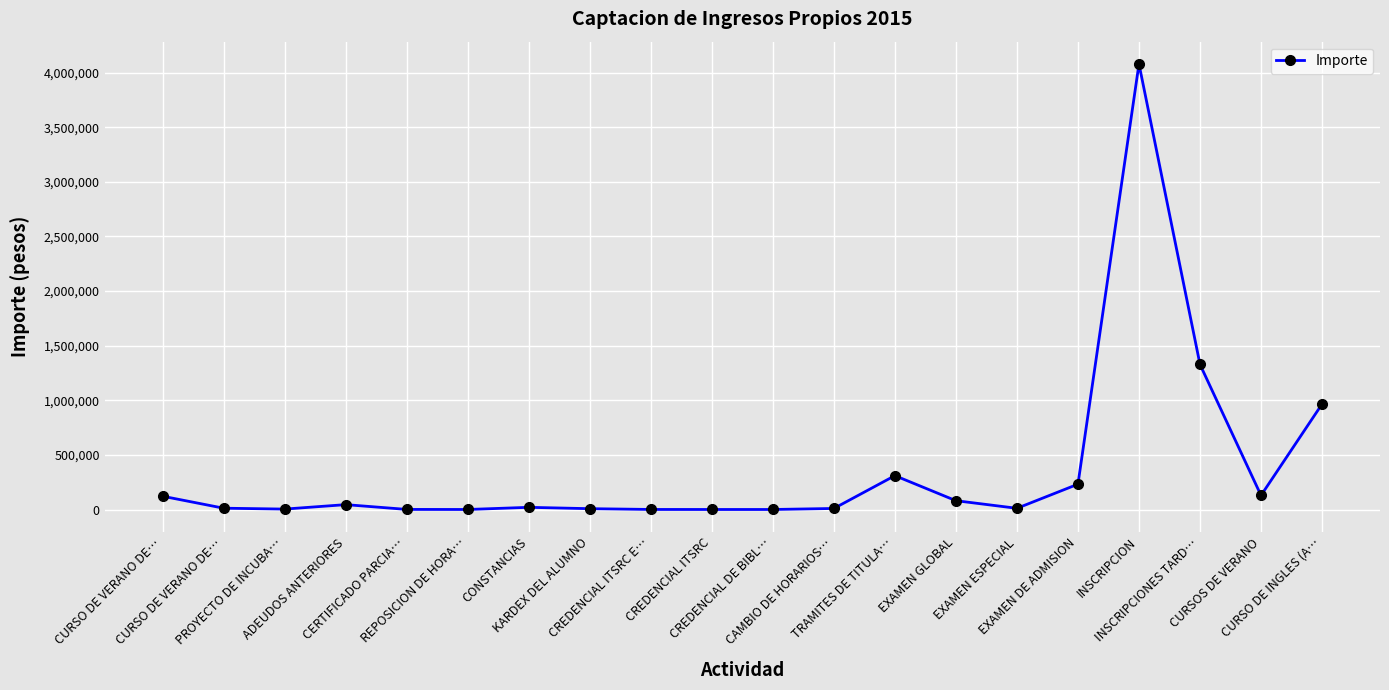

At which category does the data reach its first local valley?

PROYECTO DE INCUBA…